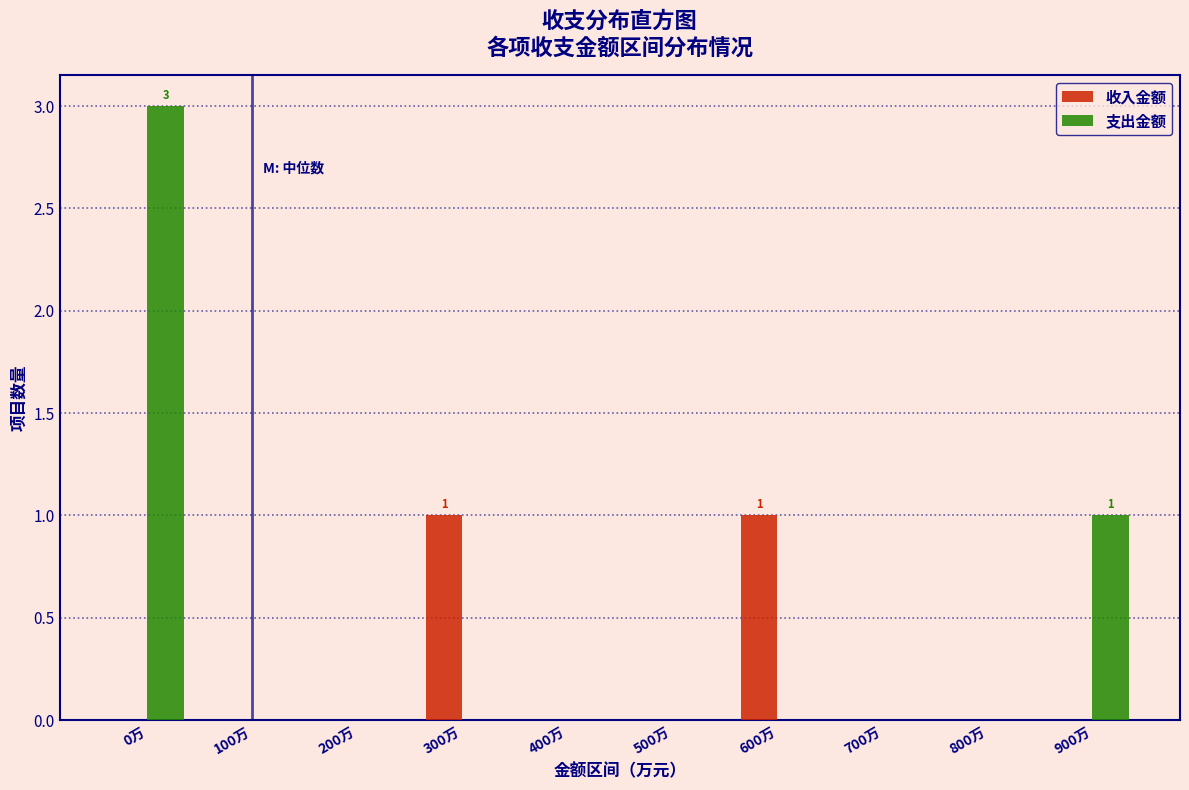

Reading left to right, list all the values displayed in this chart.

收入金额: 0万=0	100万=0	200万=0	300万=1	400万=0	500万=0	600万=1	700万=0	800万=0	900万=0
支出金额: 0万=3	100万=0	200万=0	300万=0	400万=0	500万=0	600万=0	700万=0	800万=0	900万=1